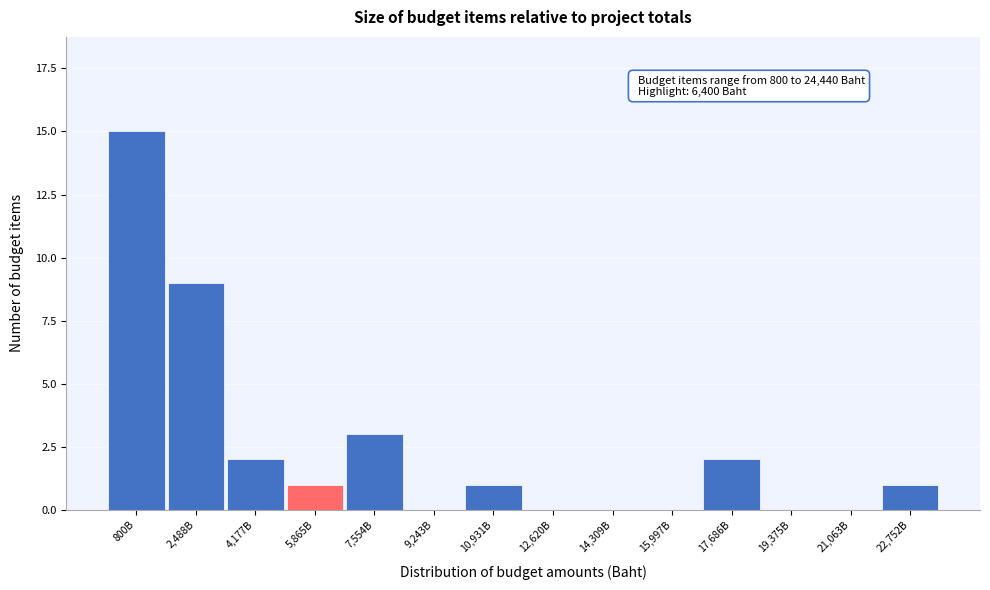

Reading left to right, transcribe all the data shown in this chart.

800B=15	2,488B=9	4,177B=2	5,865B=1	7,554B=3	9,243B=0	10,931B=1	12,620B=0	14,309B=0	15,997B=0	17,686B=2	19,375B=0	21,063B=0	22,752B=1